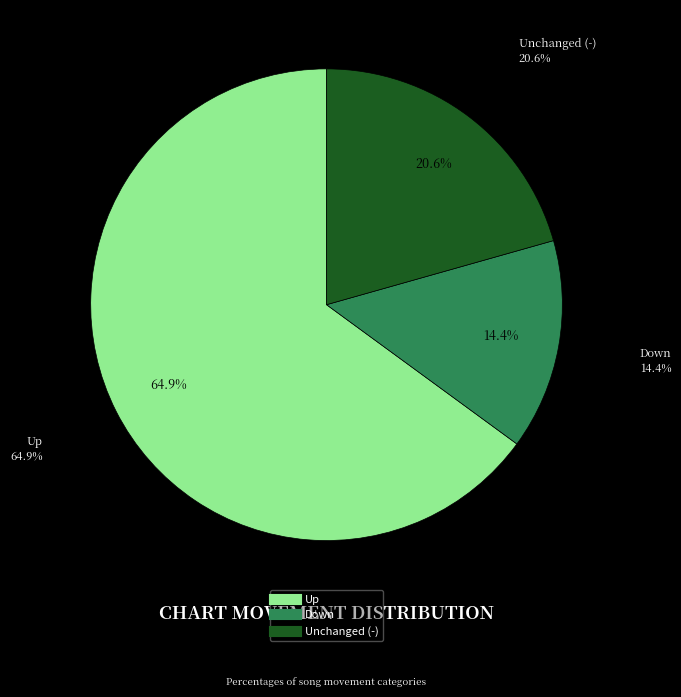

Combined, what portion of the pie is down and -?

35.1%